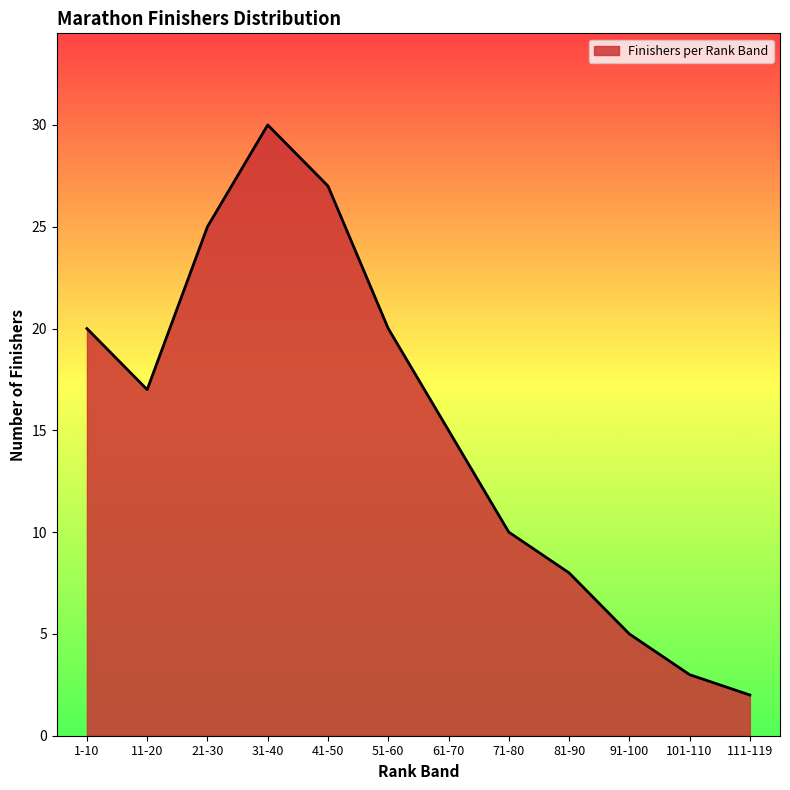

The chart shows a value of 30 at 31-40. True or false?

True